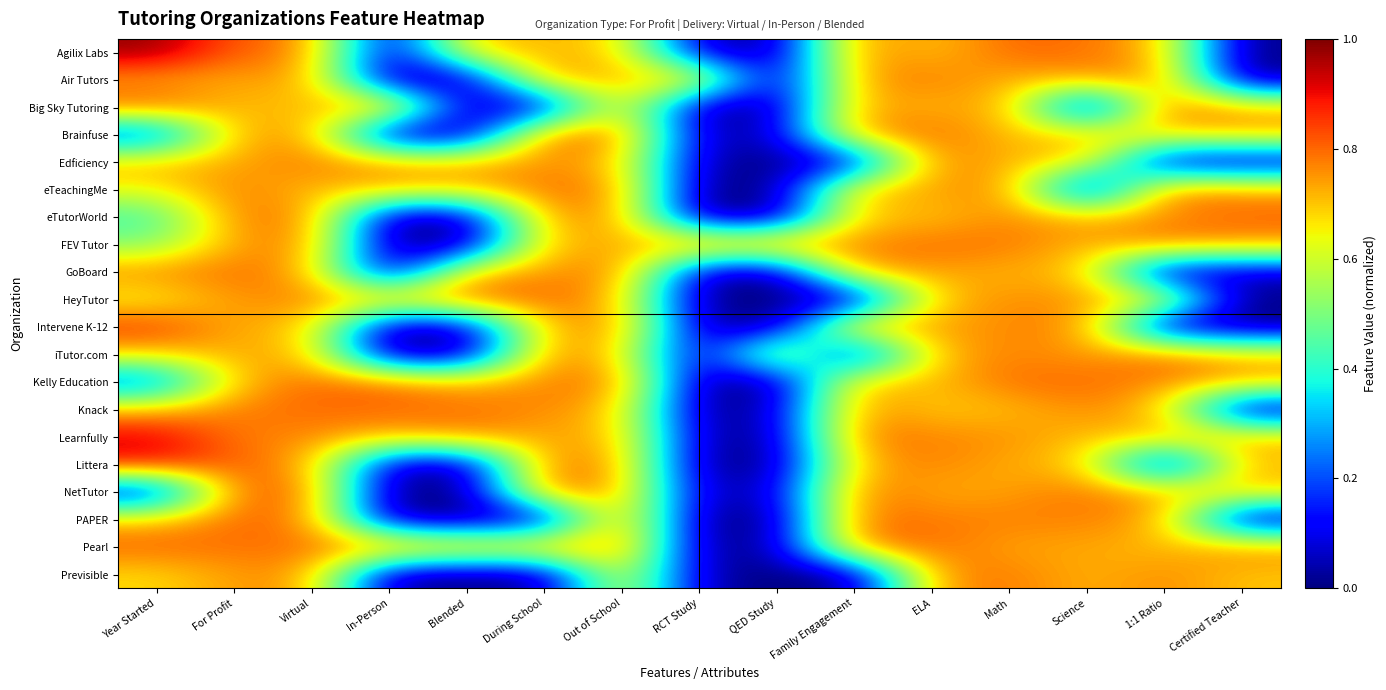

Rank the series by their maximum value, from lowest to highest.

Previsible, Air Tutors, Edficiency, eTeachingMe, GoBoard, Knack, eTutorWorld, Kelly Education, FEV Tutor, iTutor.com, NetTutor, Brainfuse, Pearl, HeyTutor, PAPER, Big Sky Tutoring, Intervene K-12, Littera, Learnfully, Agilix Labs